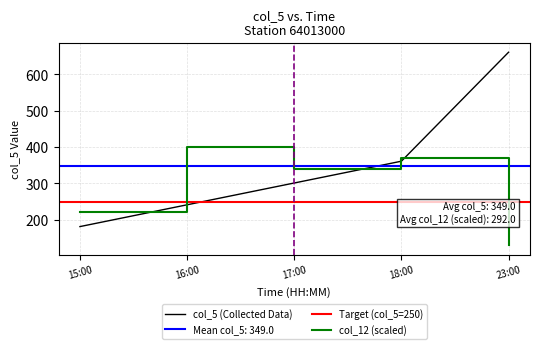

At which label is col_5 (Collected Data) closest to 421?

18:00